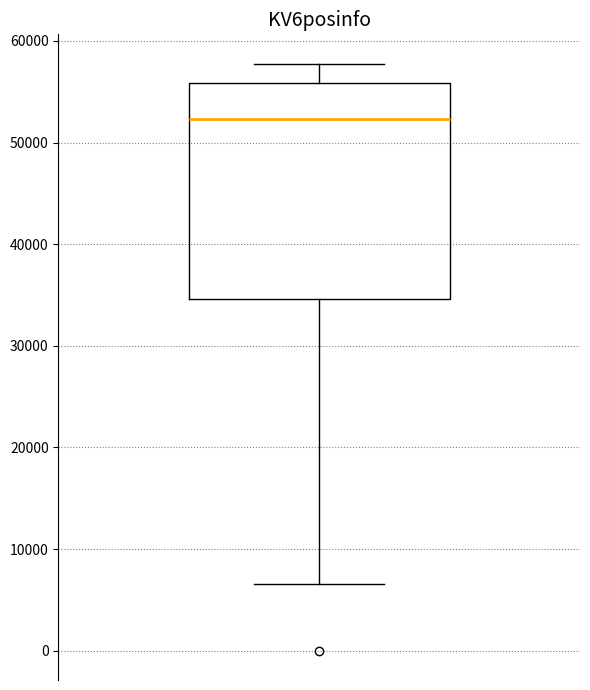

Read this box plot against the y-axis: the position of the median line, the range covered by the box, and the ends of both whiskers. The values are not printed on the chart, so give them approximately, as read against the axis.

median 52000, box 35000 to 56000, whiskers 7000 to 58000